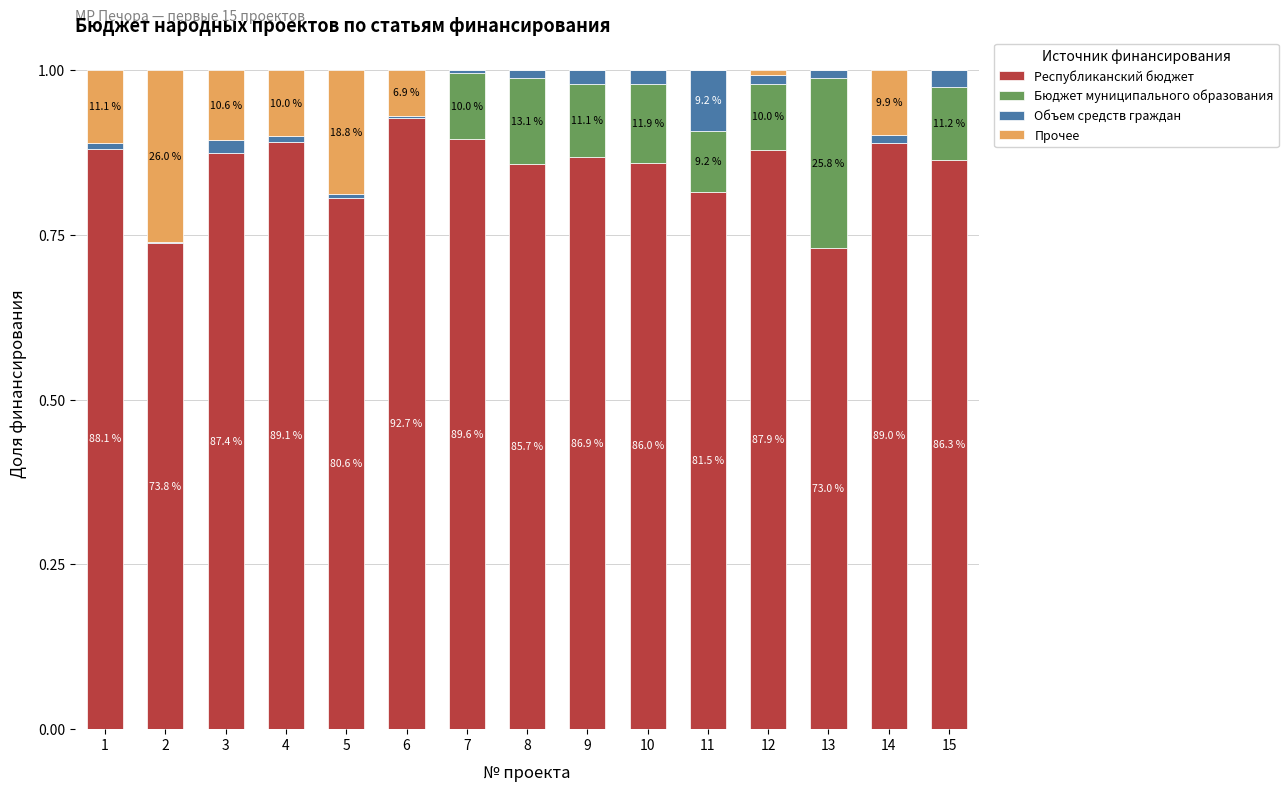

What are all the series names shown in the legend?

Республиканский бюджет, Бюджет муниципального образования, Объем средств граждан, Прочее